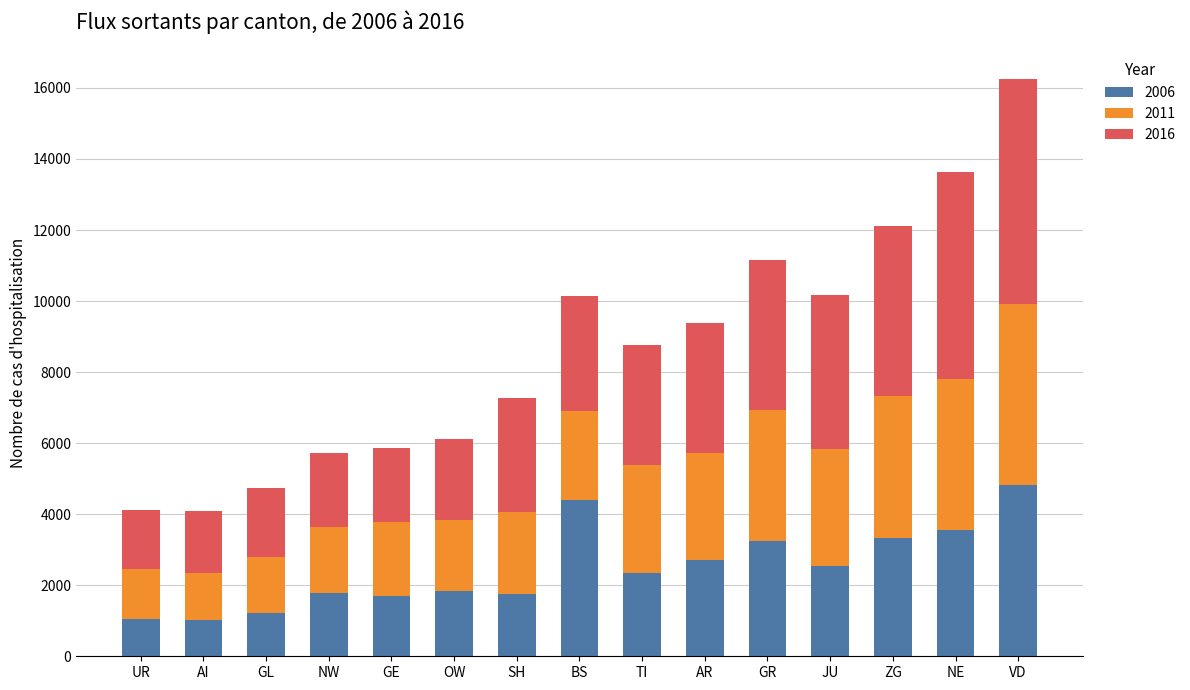

True or false: 2006 has a value of 5447 at GR.

False